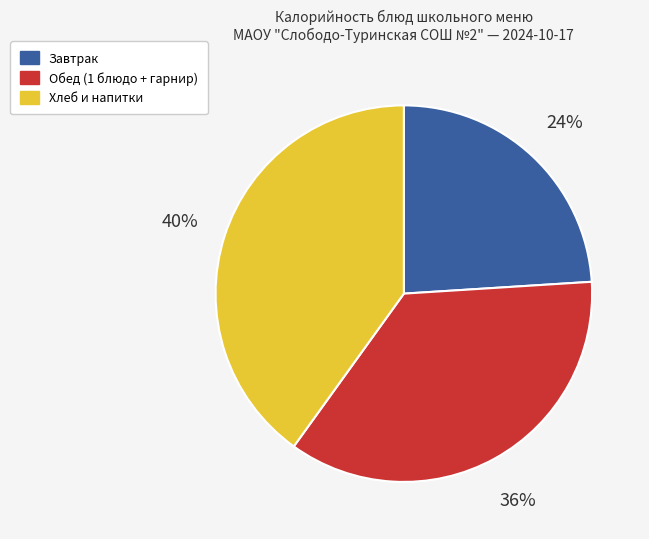

Is there any slice that represents more than half of the pie?

No